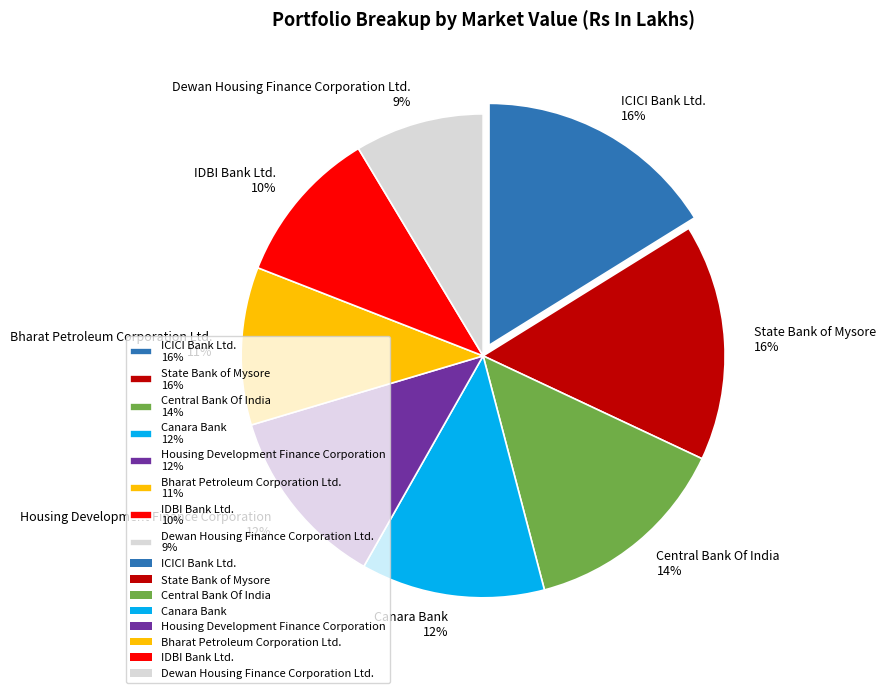

Is it true that Central Bank Of India is 24% of the pie?

False